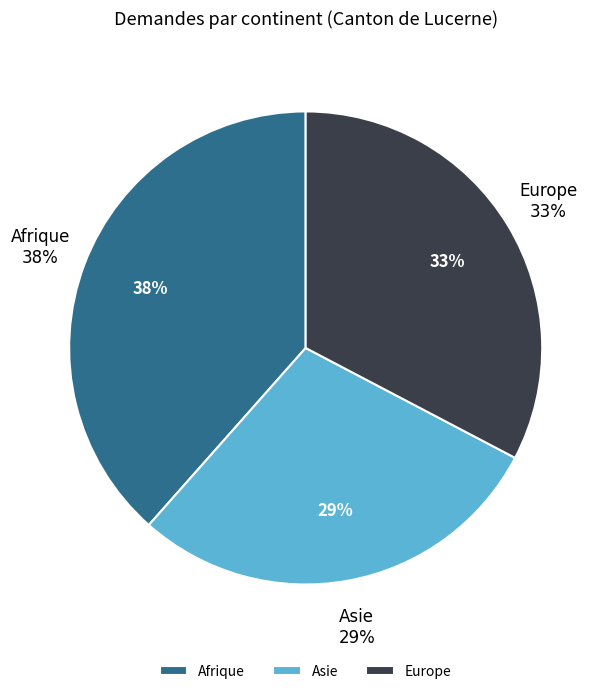

The Afrique slice represents 38% of the pie. True or false?

True